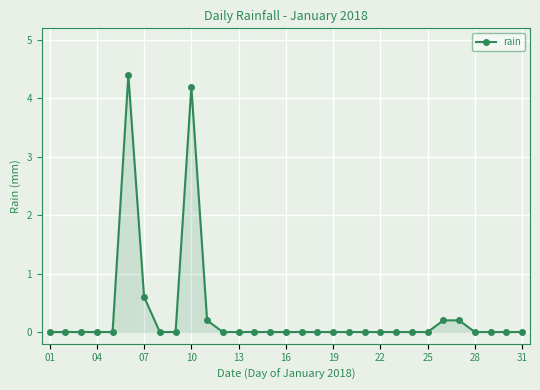

What is the average value?

0.3